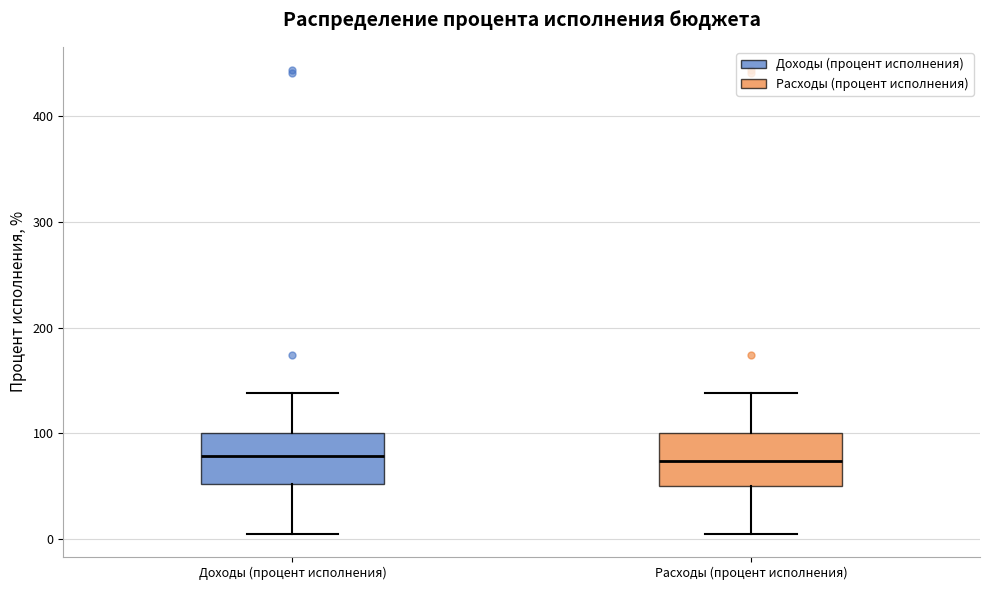

Reading left to right, read every box against the y-axis: the position of its median line, the range the box covers, and the ends of its whiskers. The values are not printed on the chart, so give them approximately, as read against the axis.

Доходы (процент исполнения): median 80, box 50 to 100, whiskers 10 to 140
Расходы (процент исполнения): median 70, box 50 to 100, whiskers 10 to 140